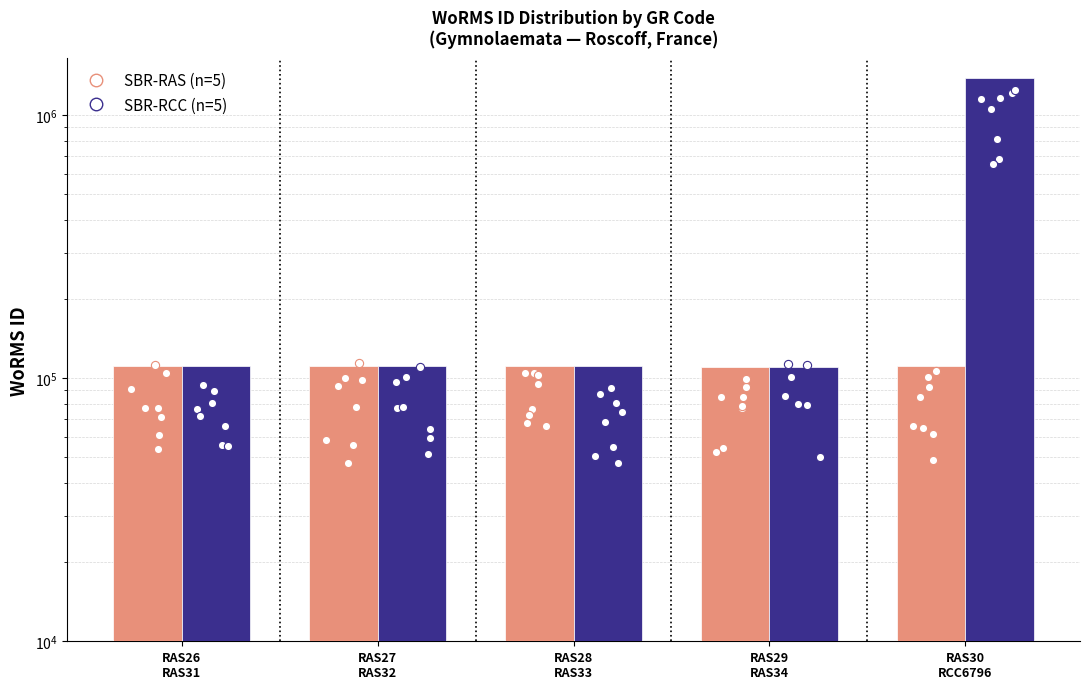

Which series has the widest spread of Y values?

SBR-RCC (n=5)